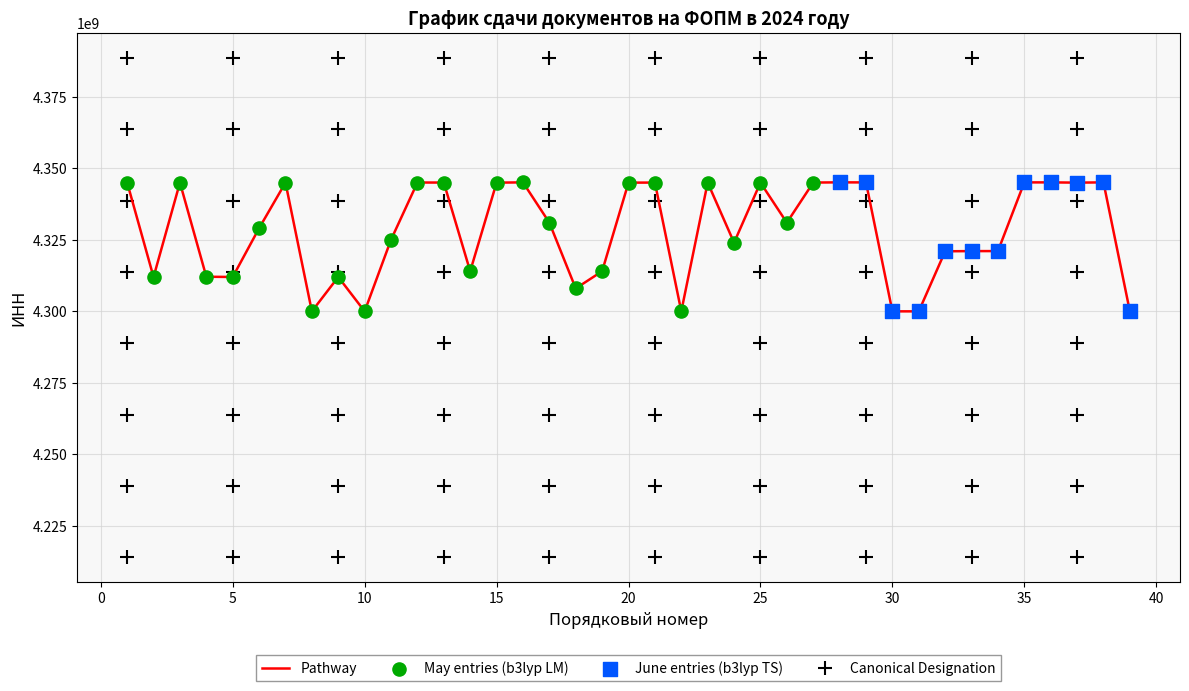

What is the smallest value displayed?

4300000700